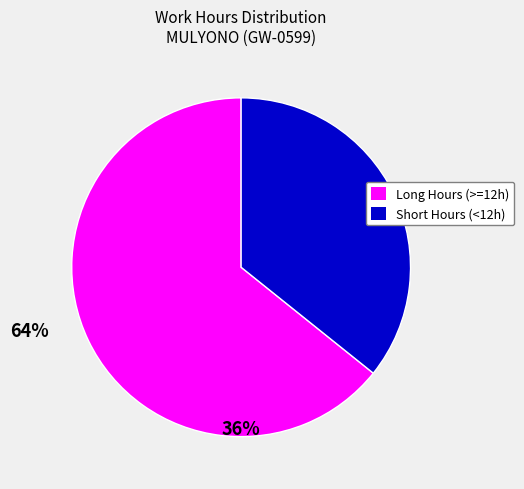

Is there a majority slice in this chart?

Yes